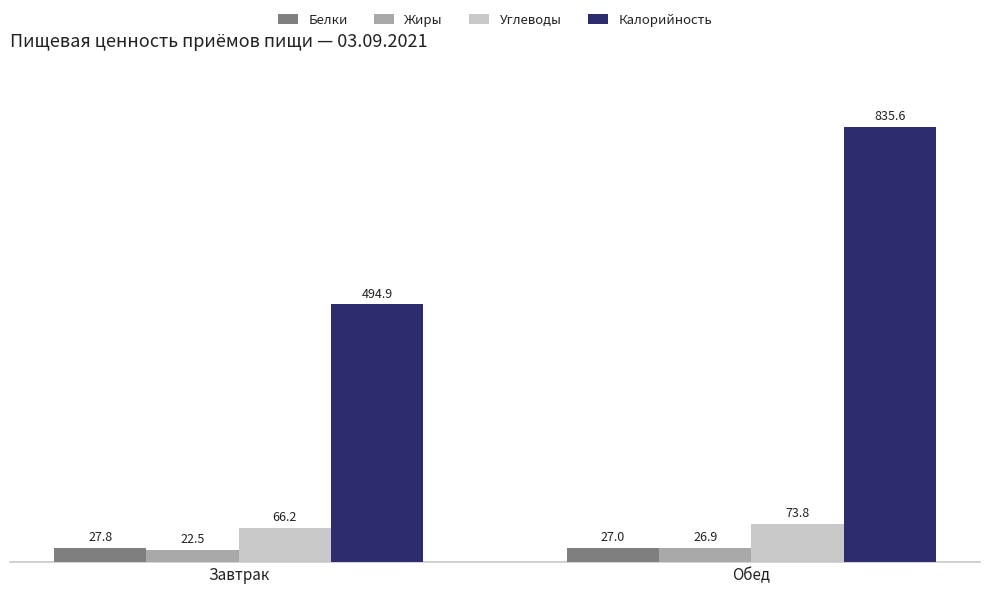

Which category has the lowest value across all series?

Завтрак